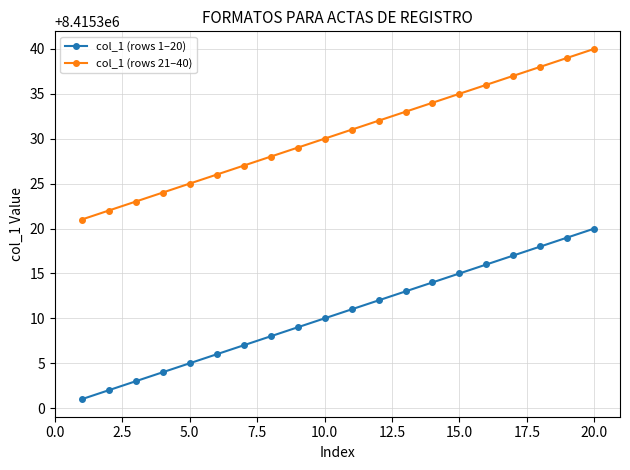

What is the difference between the maximum and minimum values in the col_1 (rows 21–40) series?

19